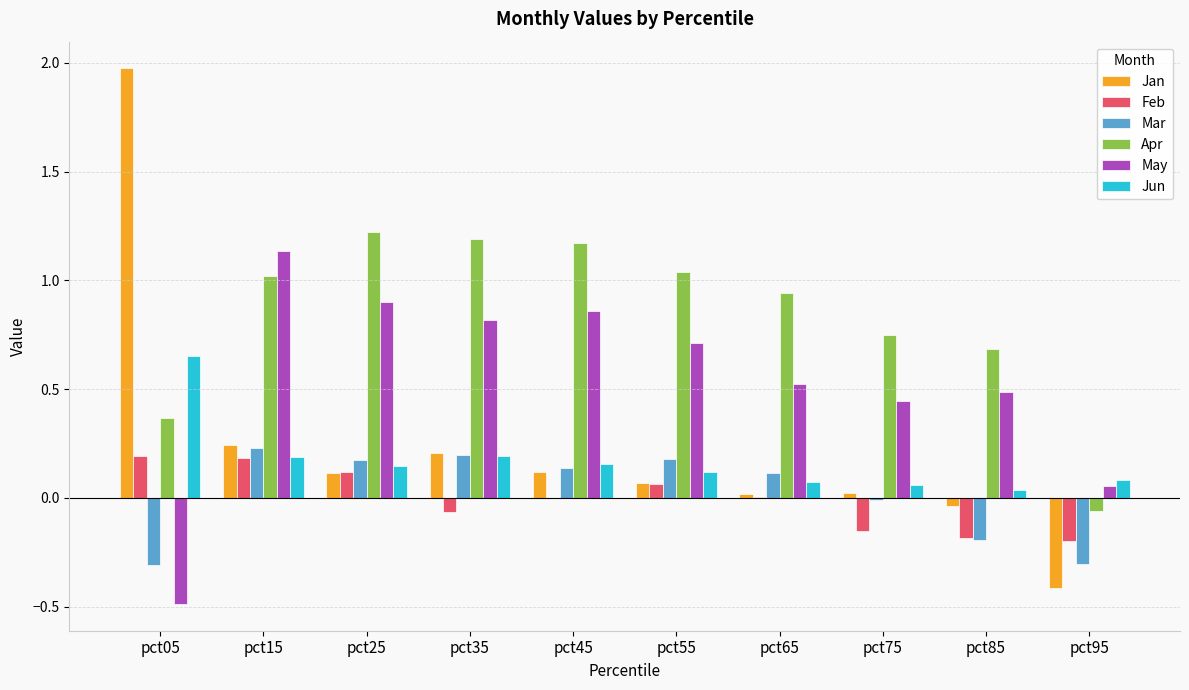

Between pct05 and pct95, which series saw the biggest shift?

Jan